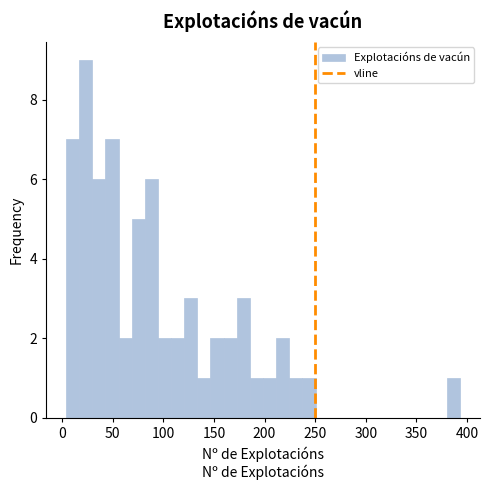

Read against the x-axis, roughly where is the centre of the tallest bar?

25